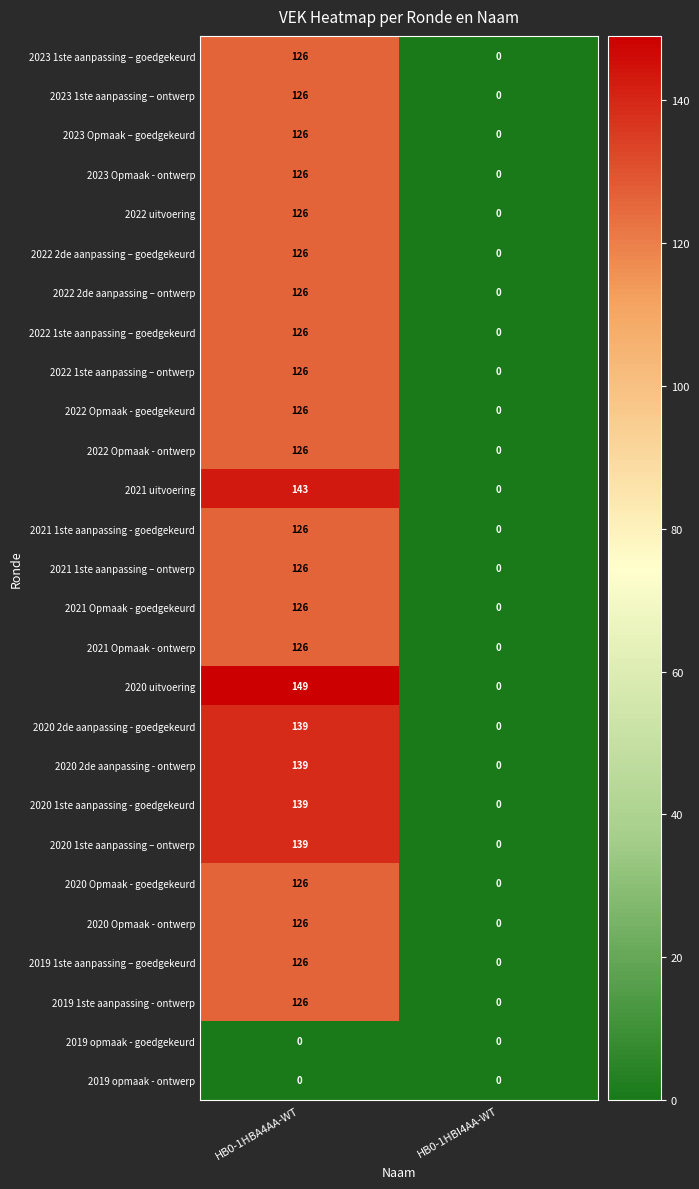

At how many categories does at least one series exceed 113?

1